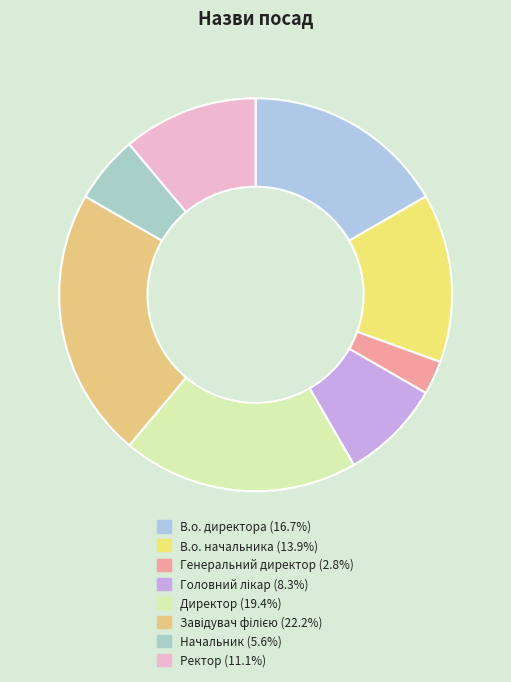

Does any single category account for the majority?

No